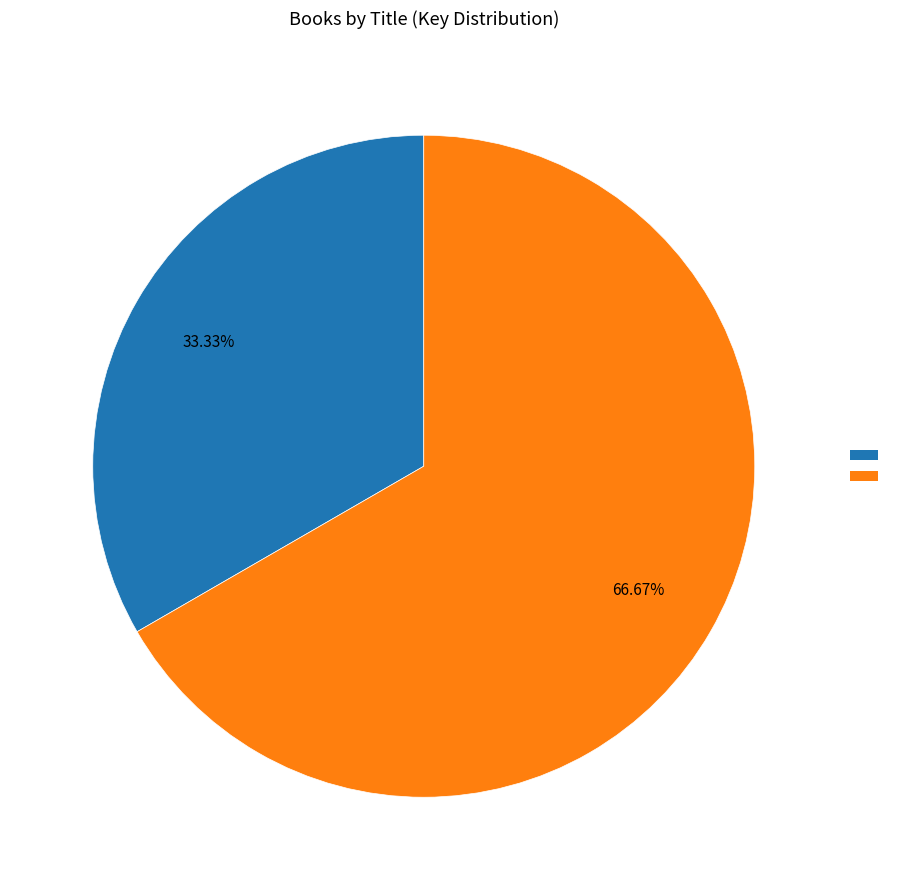

How many slices are in this pie chart?

2